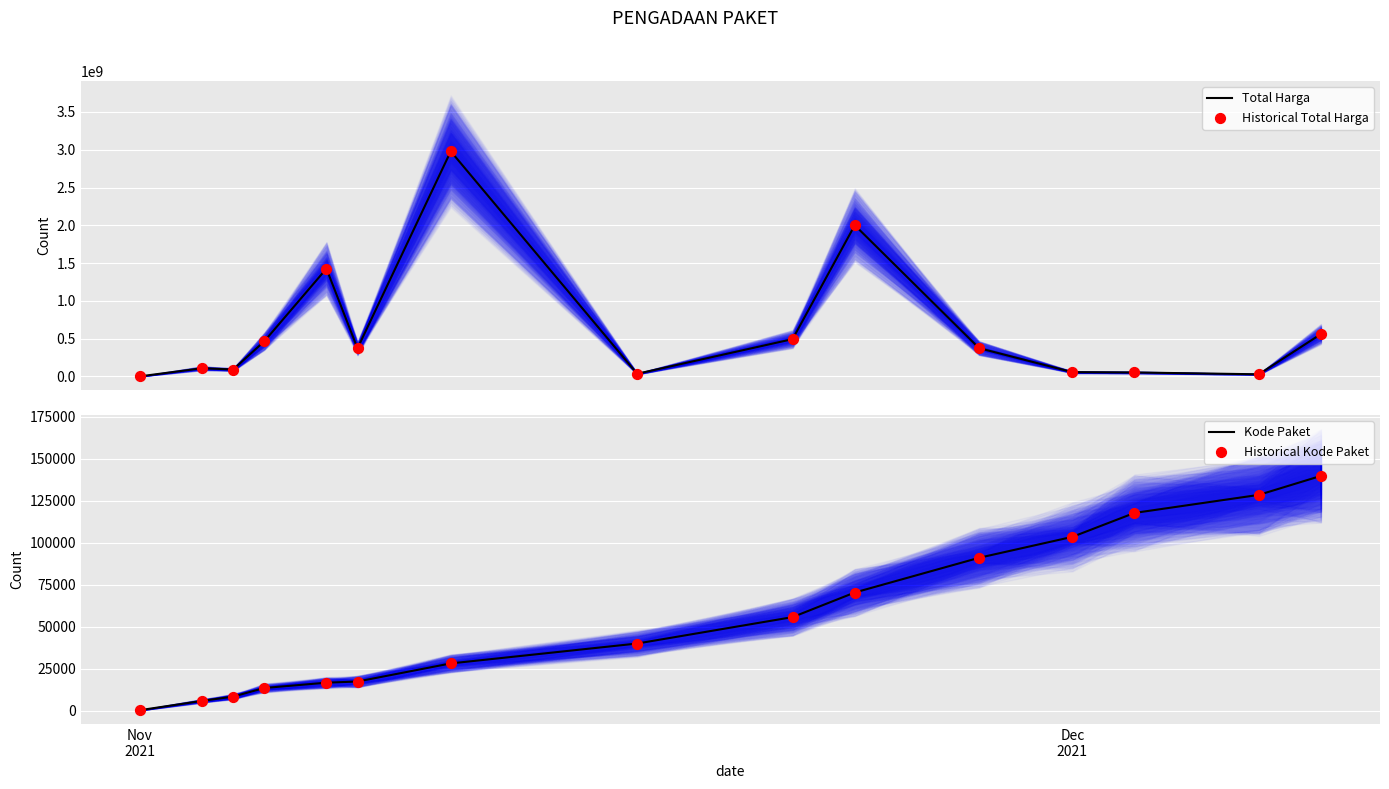

What are all the series names shown in the legend?

Total Harga, Historical Total Harga, Kode Paket, Historical Kode Paket